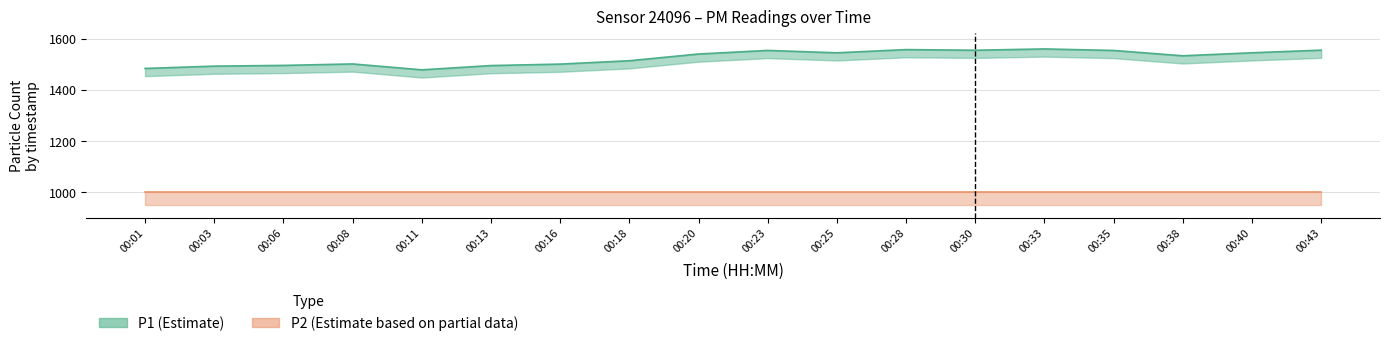

What is the sum of all values?

27447.7